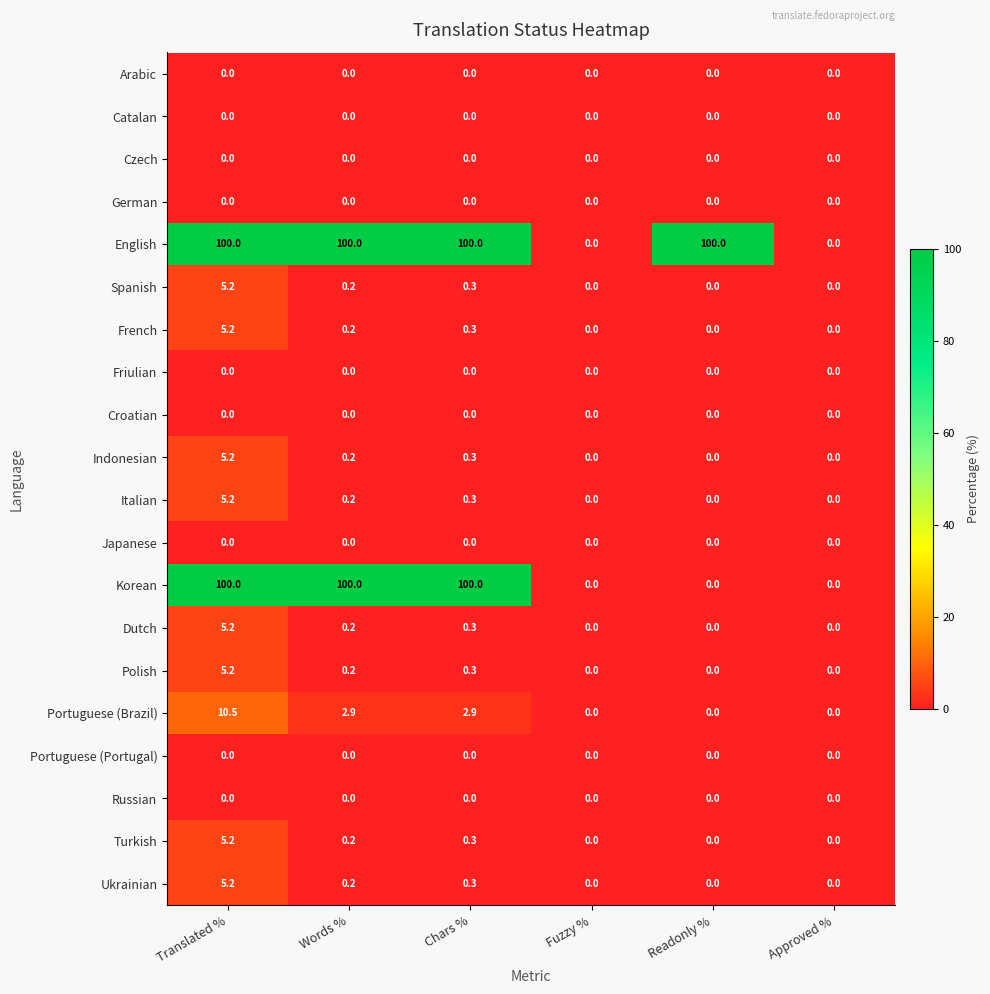

The Japanese series shows 0.0 at Chars %. True or false?

True